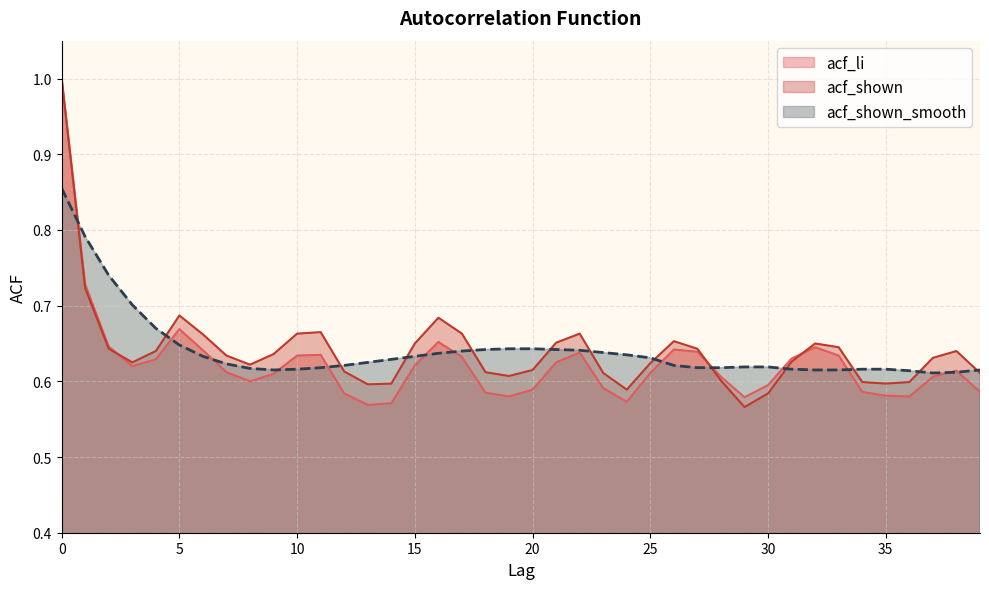

What is the total value across all series at 39?

1.8